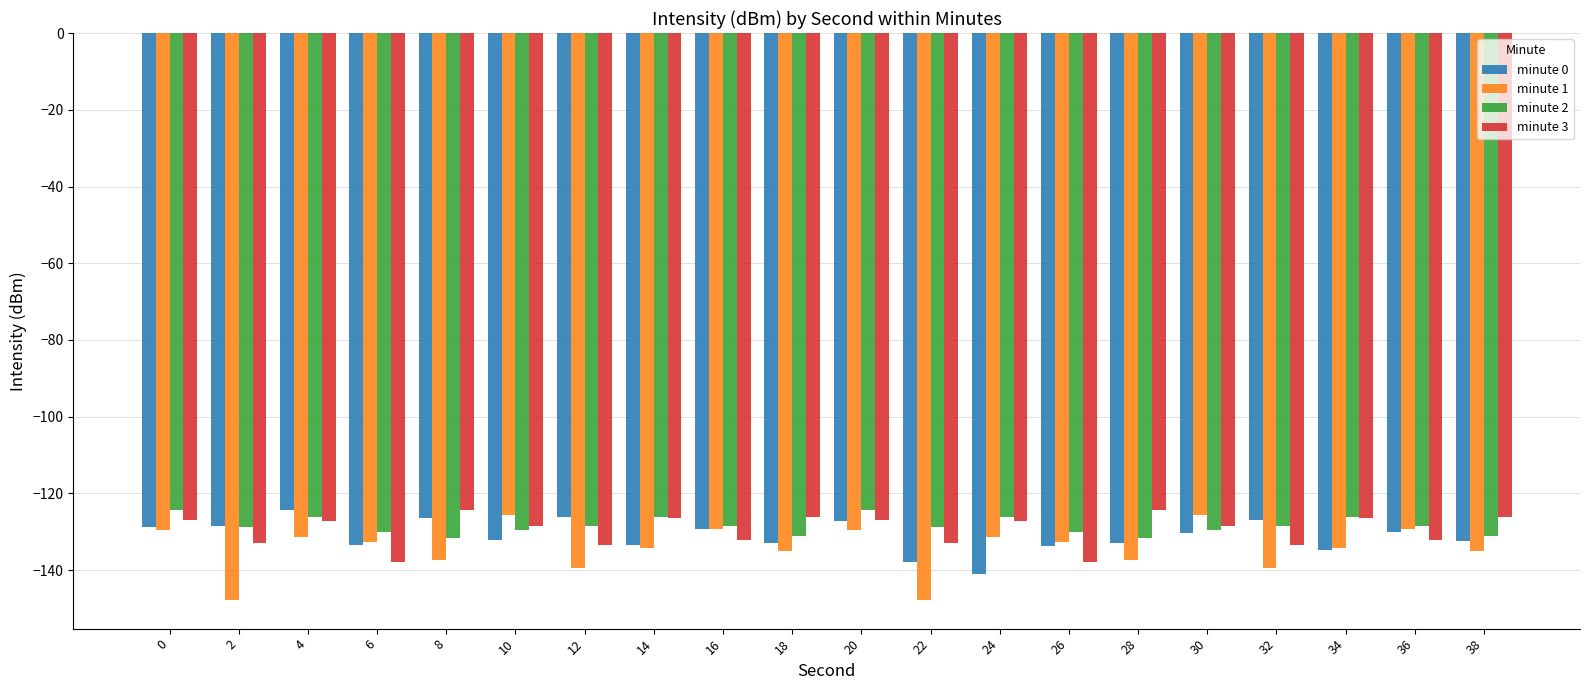

What is the value of the minute 3 bar at the 16th from the left?

-128.4